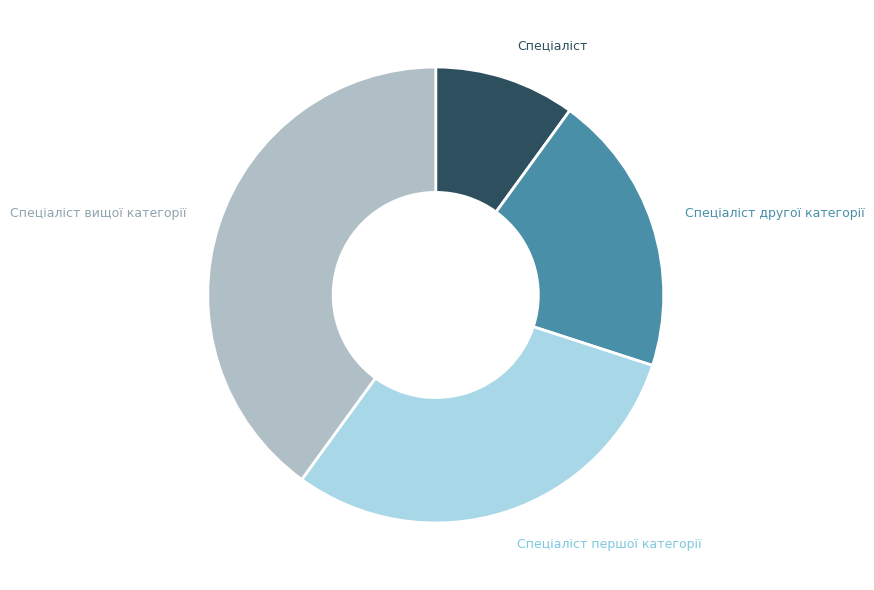

Does any single category account for the majority?

No